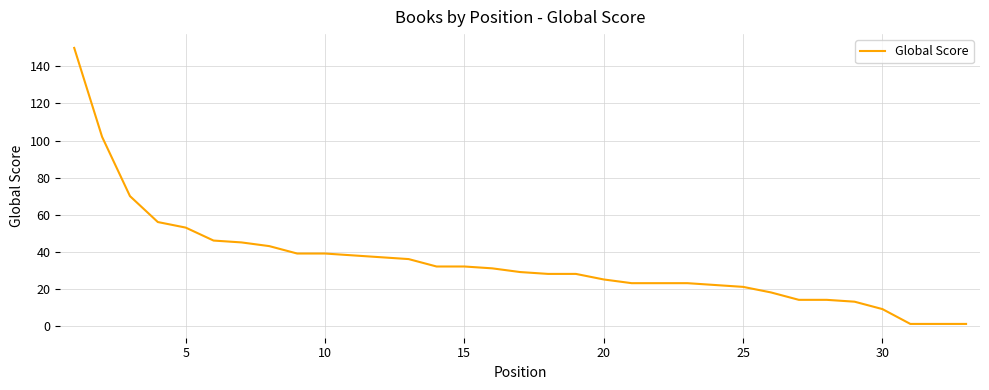

What is the difference between the maximum and minimum values?

149